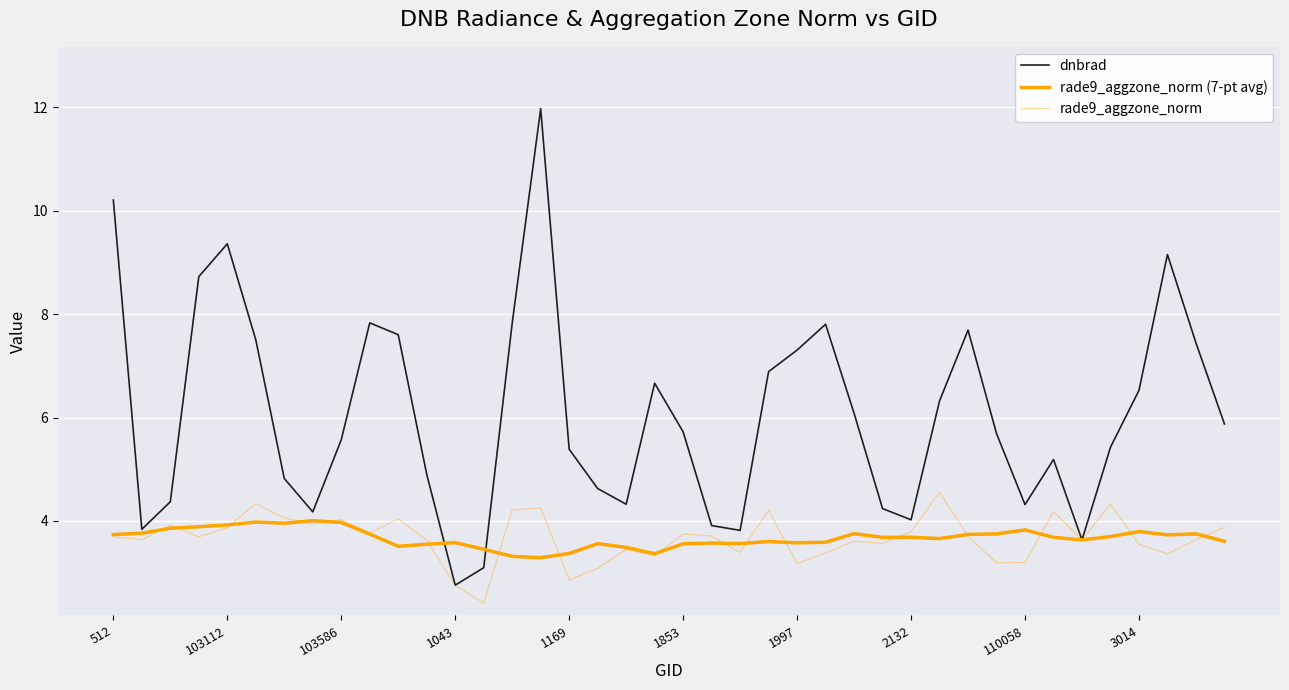

At which label is rade9_aggzone_norm closest to 3?

17